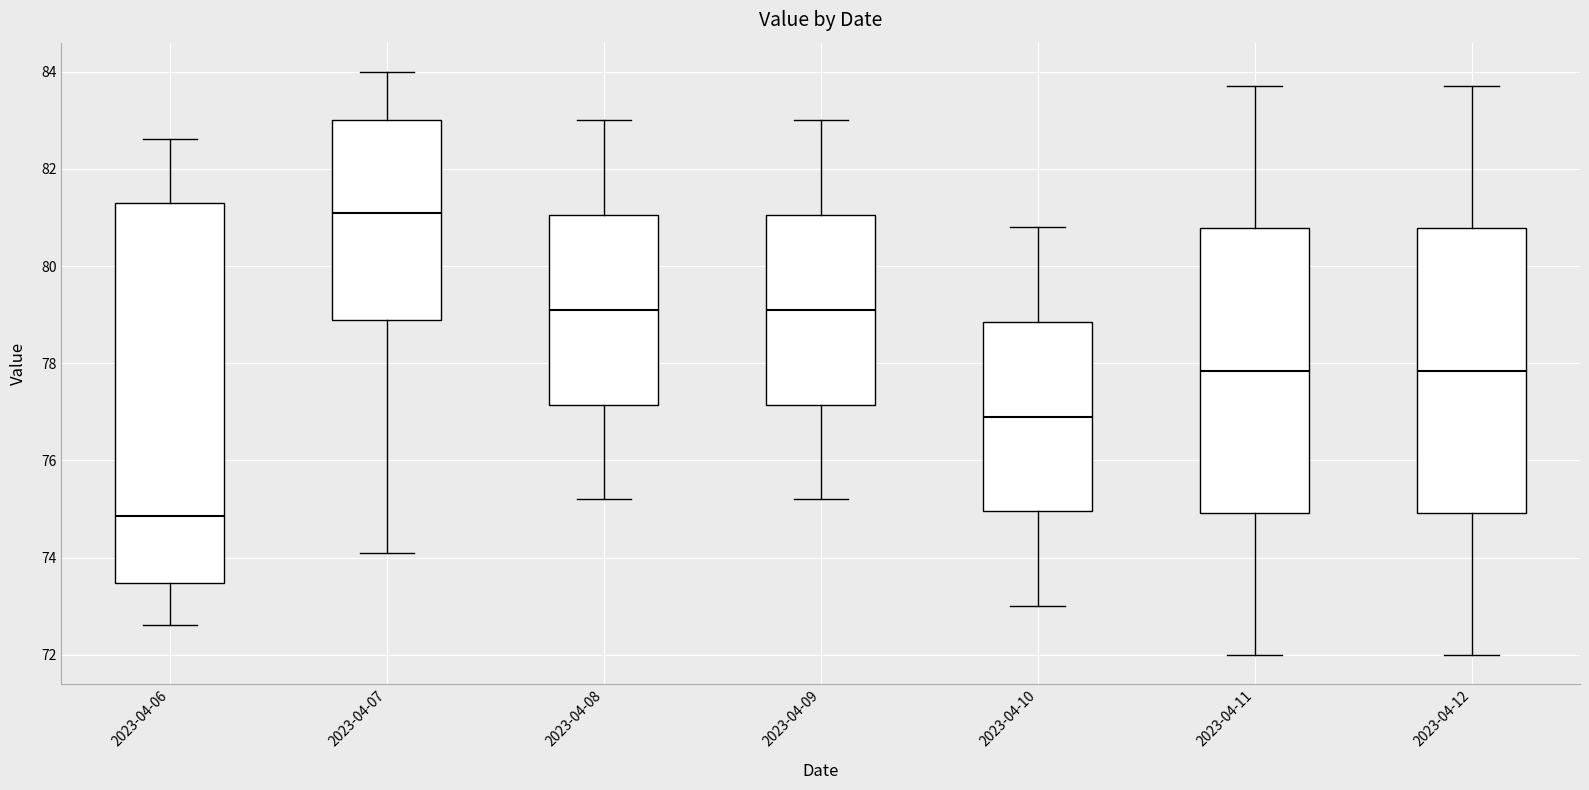

Reading left to right, transcribe this box plot: for each box, give where its median line is, the range the box spans, and where its two whiskers end, as read against the y-axis. The values are not printed on the chart, so give them approximately, as read against the axis.

2023-04-06: median 74.8, box 73.4 to 81.4, whiskers 72.6 to 82.6
2023-04-07: median 81.2, box 79.0 to 83.0, whiskers 74.2 to 84.0
2023-04-08: median 79.2, box 77.2 to 81.0, whiskers 75.2 to 83.0
2023-04-09: median 79.2, box 77.2 to 81.0, whiskers 75.2 to 83.0
2023-04-10: median 77.0, box 75.0 to 78.8, whiskers 73.0 to 80.8
2023-04-11: median 77.8, box 75.0 to 80.8, whiskers 72.0 to 83.8
2023-04-12: median 77.8, box 75.0 to 80.8, whiskers 72.0 to 83.8